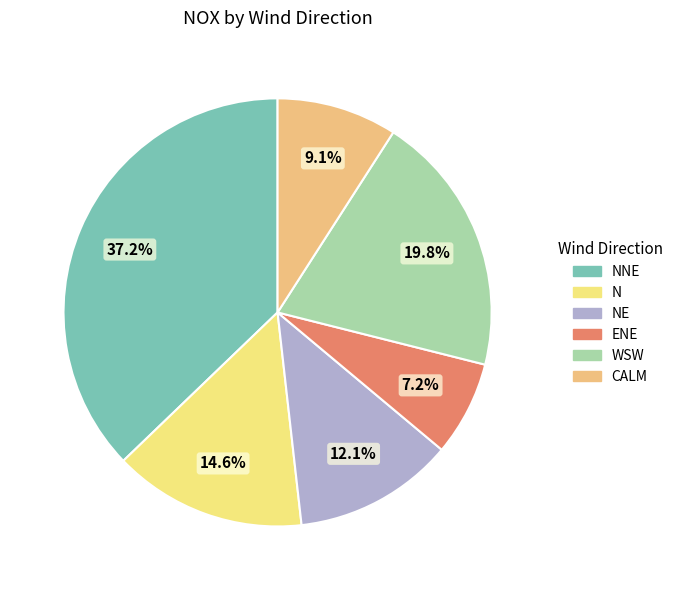

Which slice is the smallest?

ENE